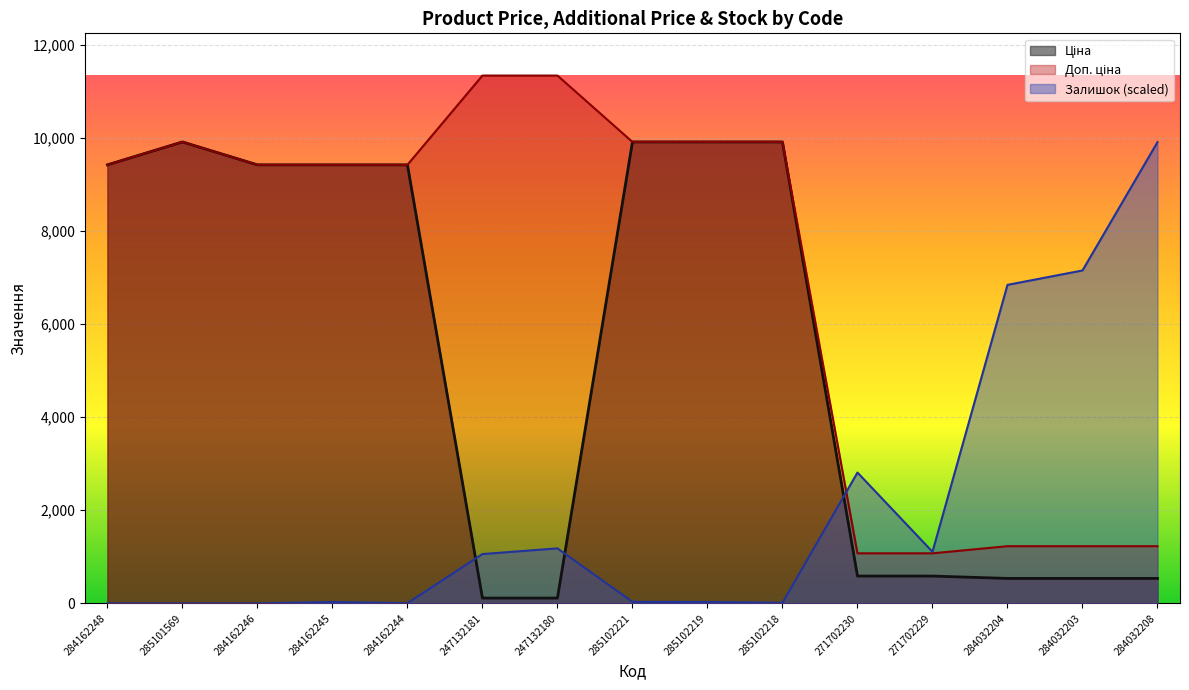

What is the greatest value displayed?

11334.0